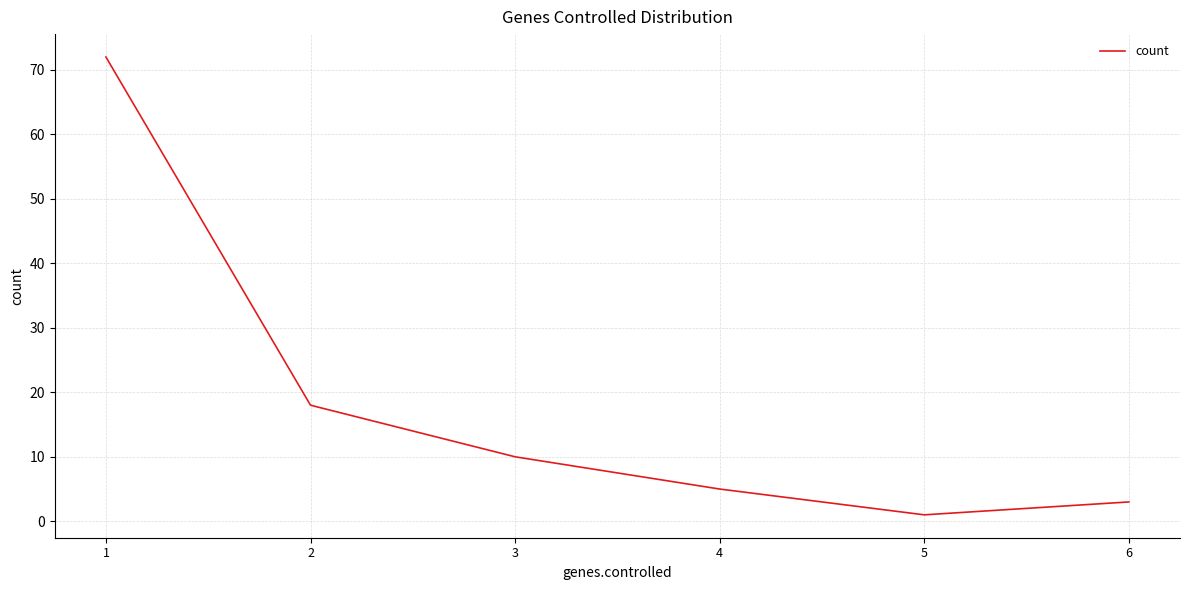

What value does the data have at 6, to the nearest 5?

5